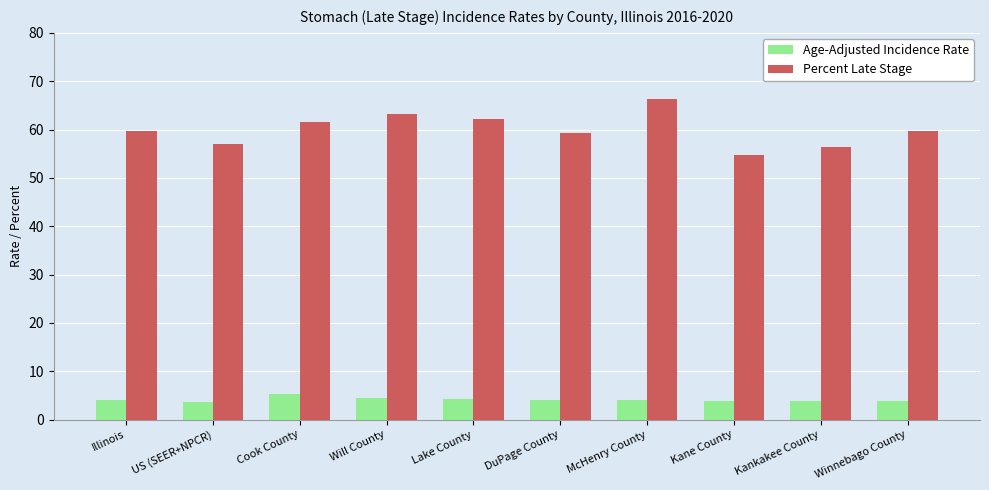

What is the label of the 9th bar from the left?

Kankakee County